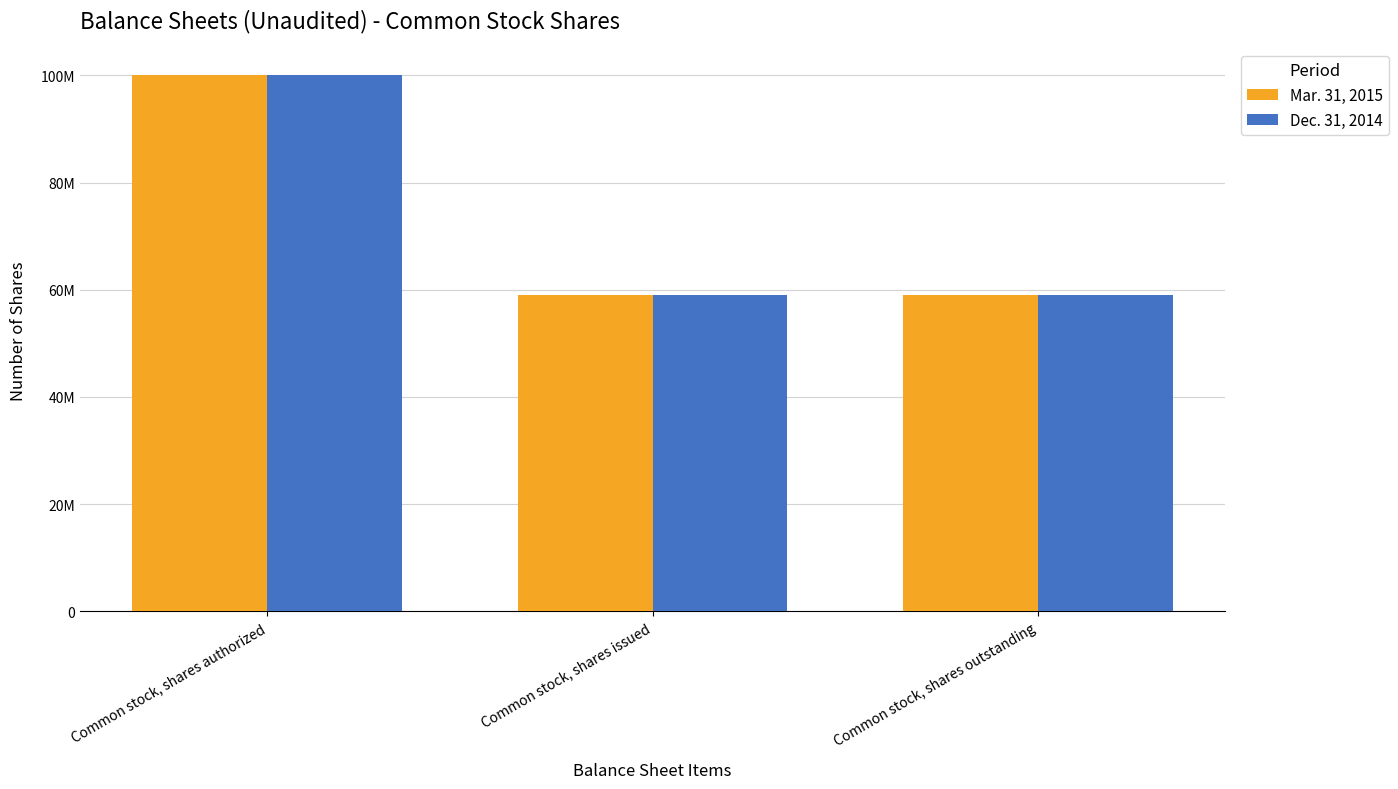

Is it true that Dec. 31, 2014 equals 95281898 at Common stock, shares outstanding?

False